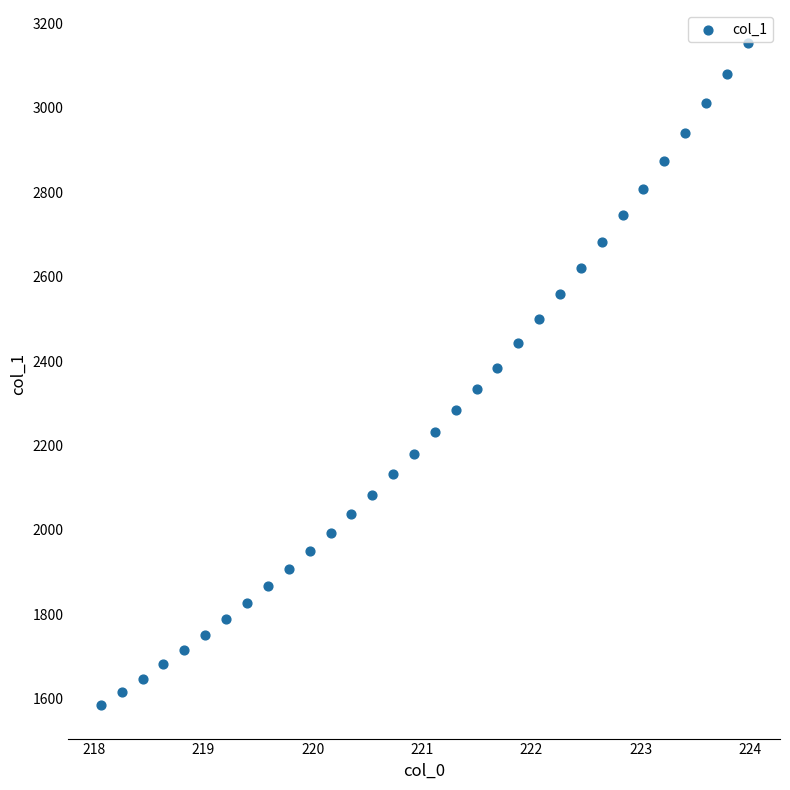

What is the range of X values (max minus min)?

5.9